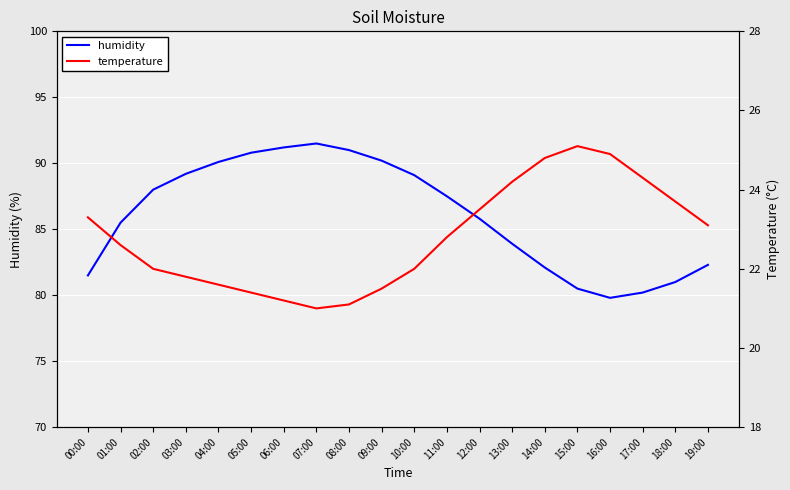

What is the average value of the temperature series?

22.8